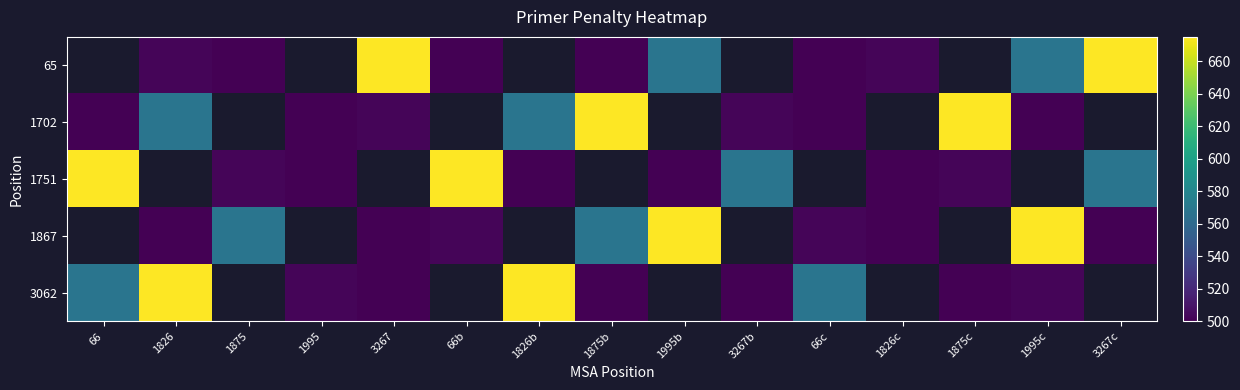

Rank the series by their maximum value, from highest to lowest.

65, 1702, 1751, 1867, 3062